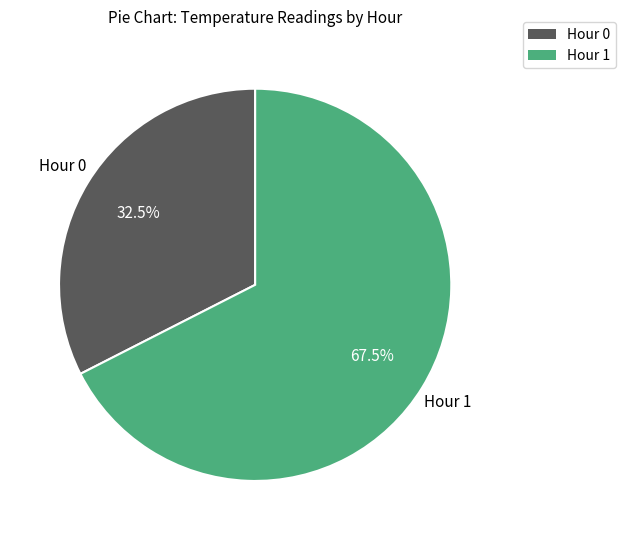

Is there a majority slice in this chart?

Yes